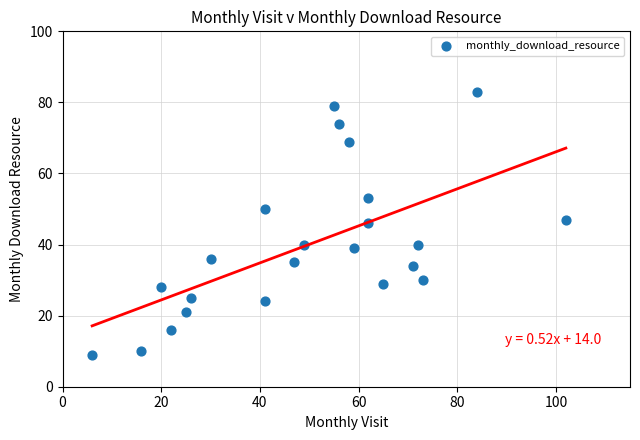

What is the range of X values (max minus min)?

96